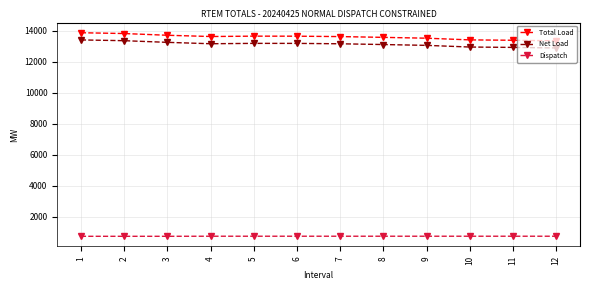

What is the difference between the highest and lowest values at 7?

12871.2